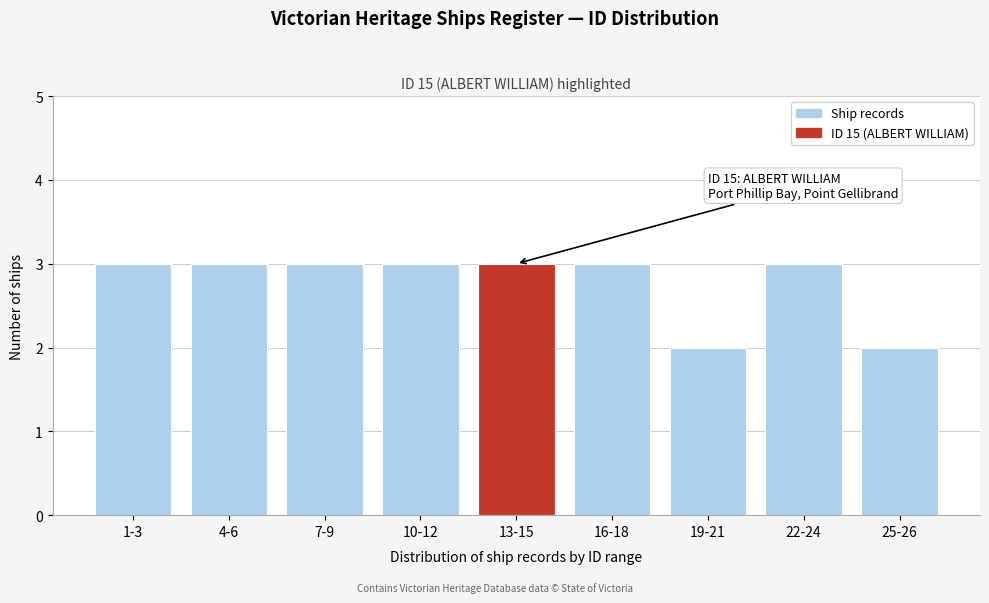

Reading left to right, extract all data points from this chart.

3	3	3	3	3	3	2	3	2